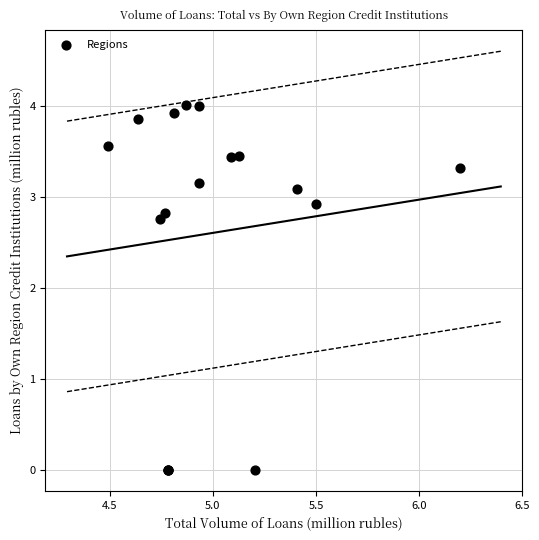

What Y value in the scatter plot is closest to 2?

2.8